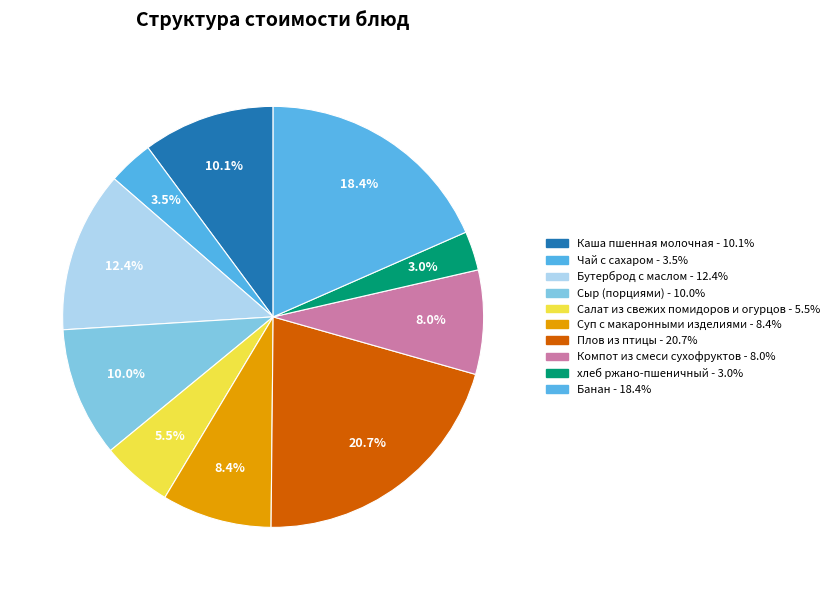

How many segments does this pie chart have?

10